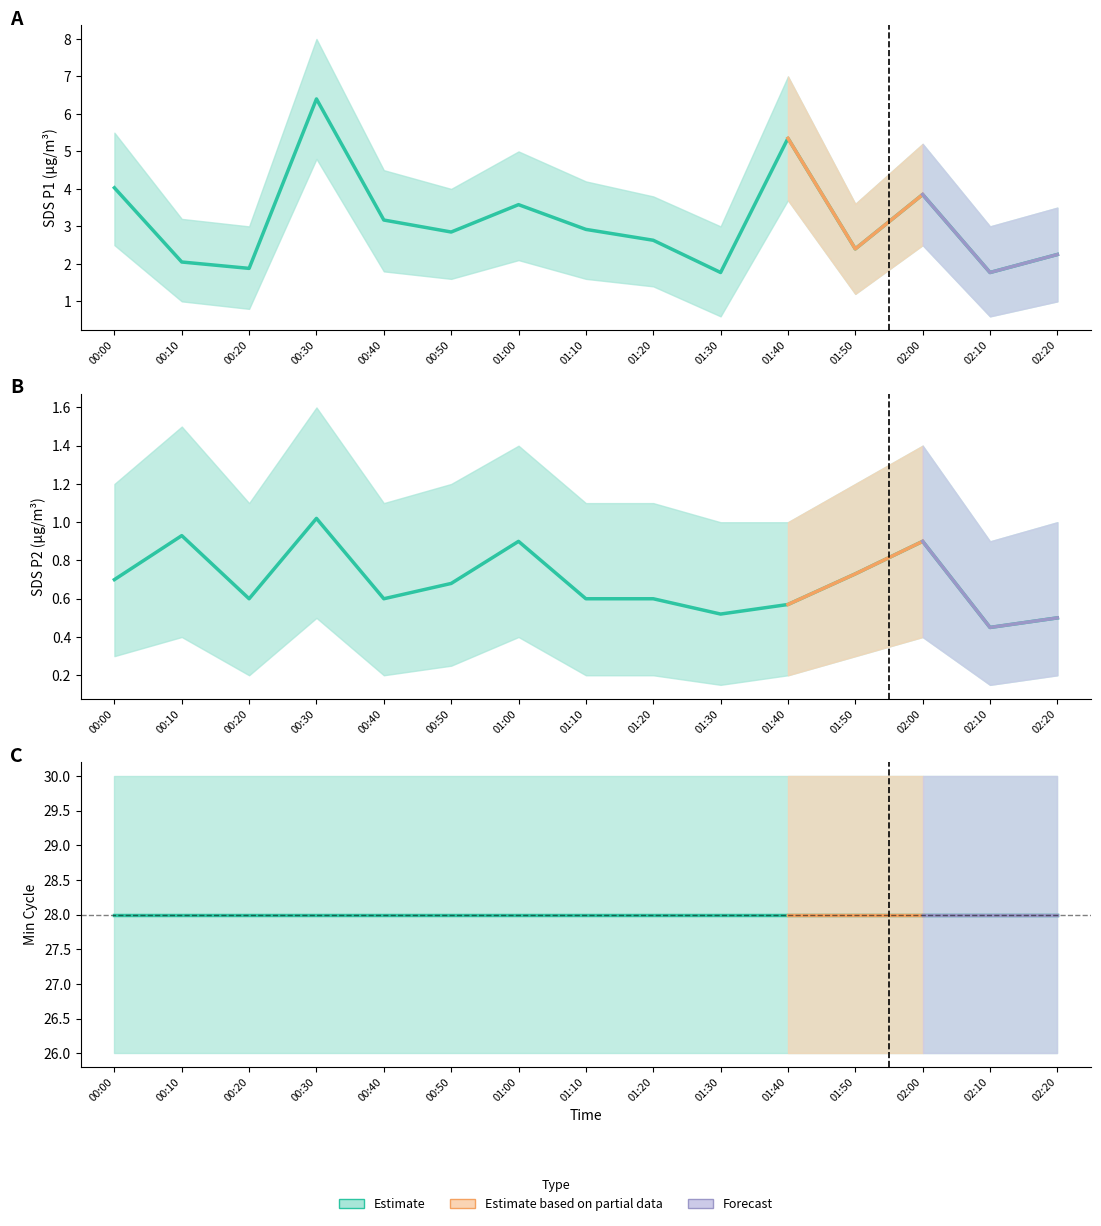

True or false: SDS_P1 and Min_cycle intersect in this chart.

False